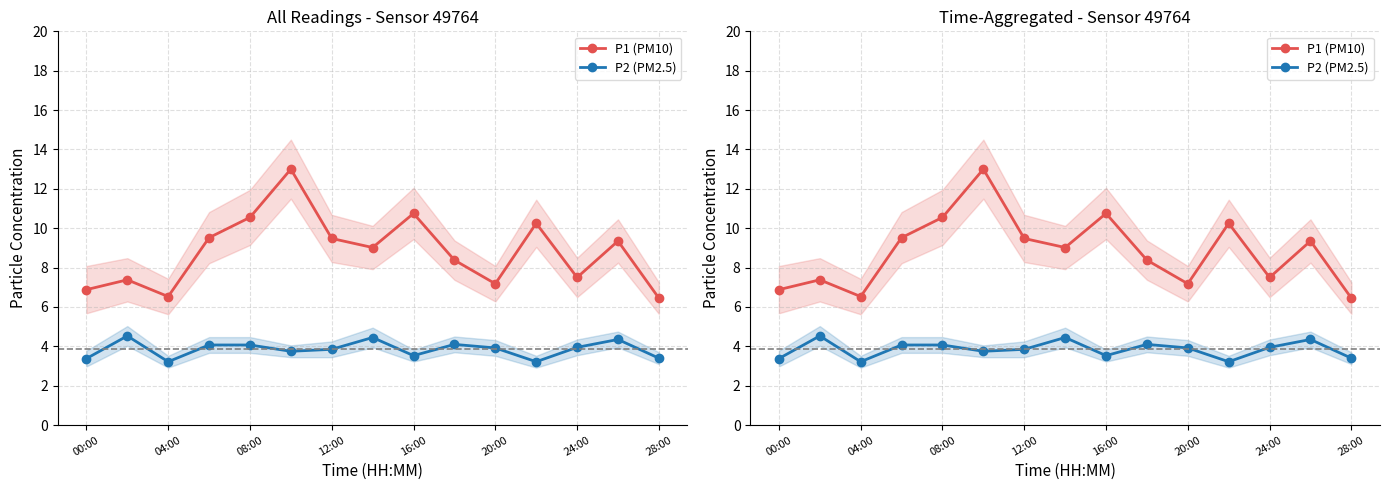

What is the difference between the maximum and second lowest values in the P2 (PM2.5) series?

1.3